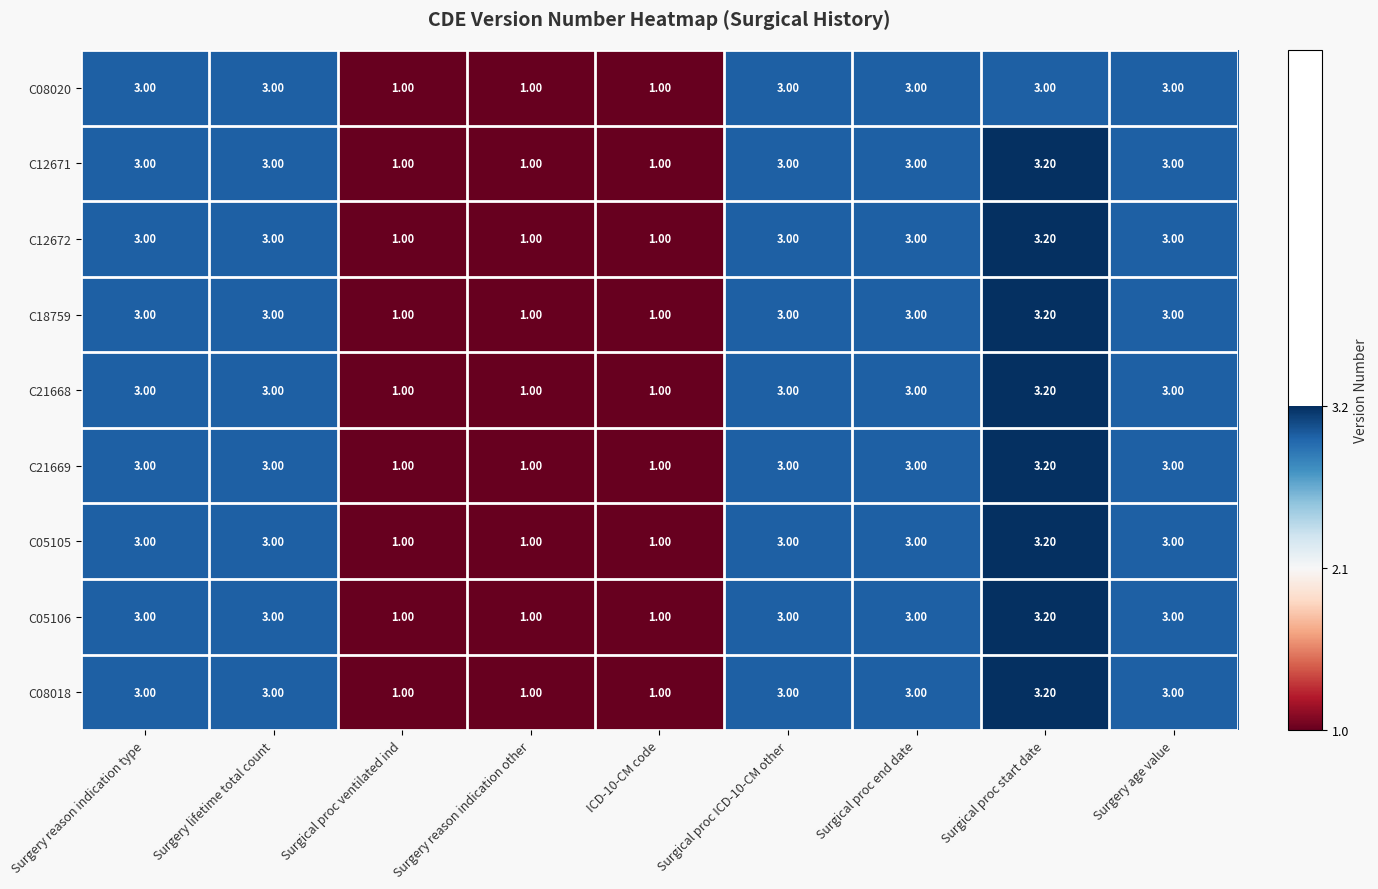

At which category is the sum across all series the highest?

Surgical proc start date